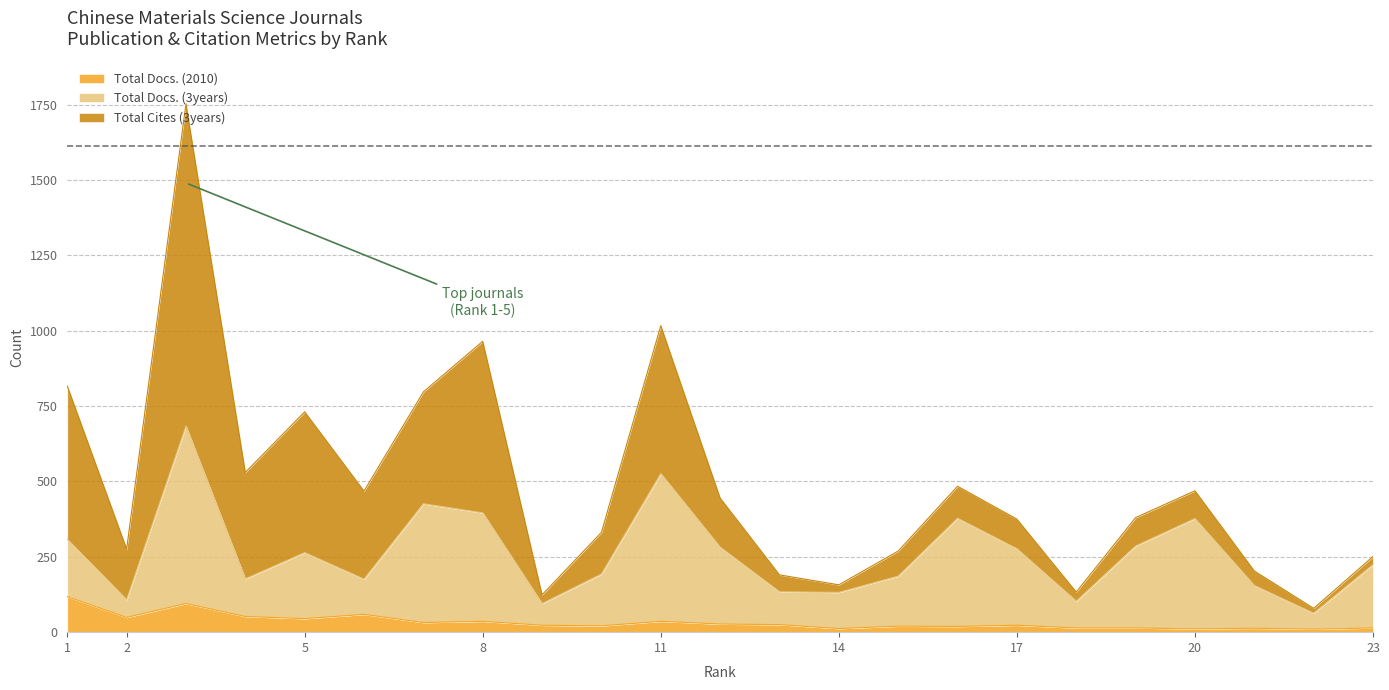

True or false: Total Docs. (3years) and Total Docs. (2010) intersect in this chart.

False